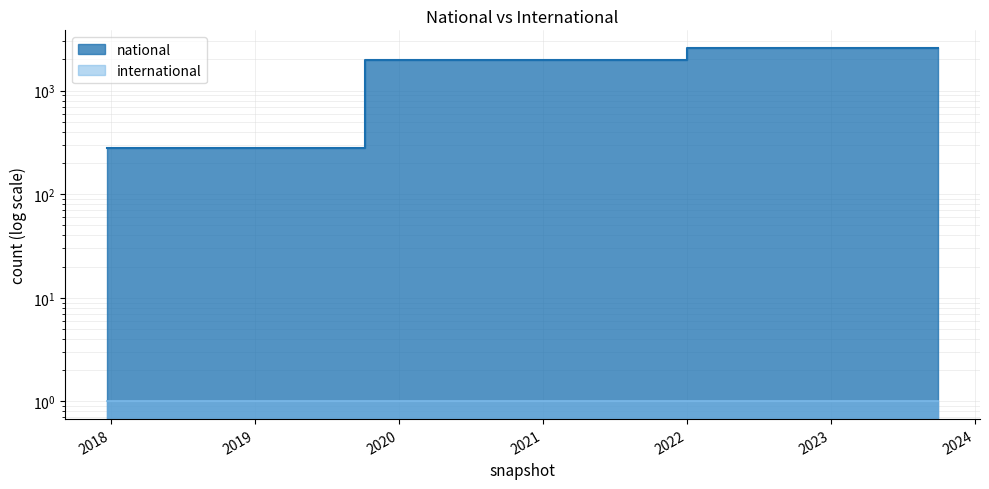

What is the value of the 11th point from the left?

1962